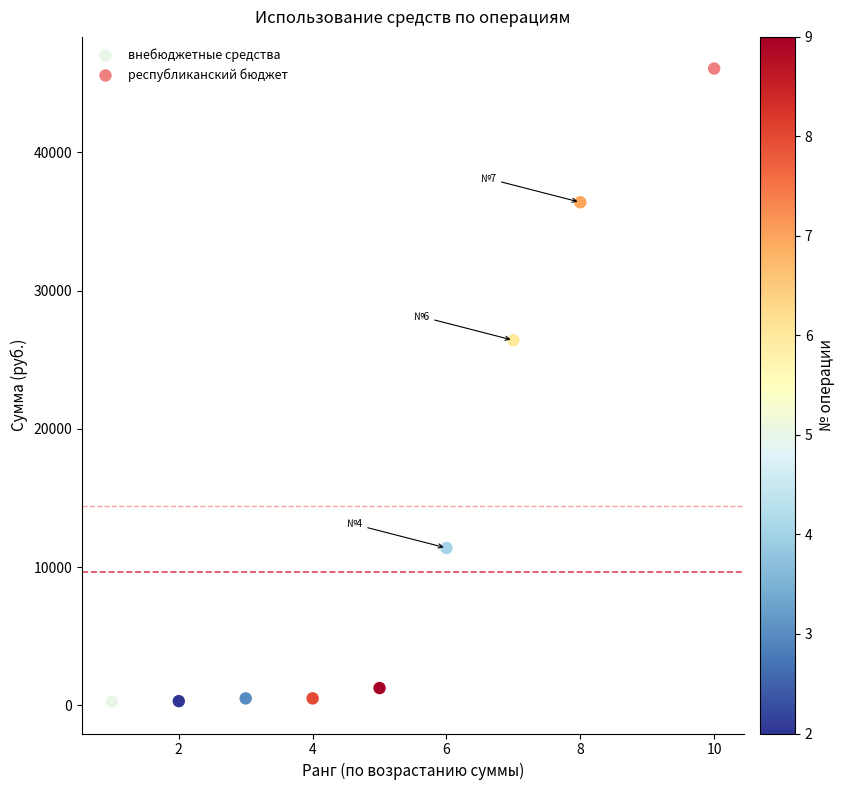

What are all the series names shown in the legend?

внебюджетные средства, республиканский бюджет